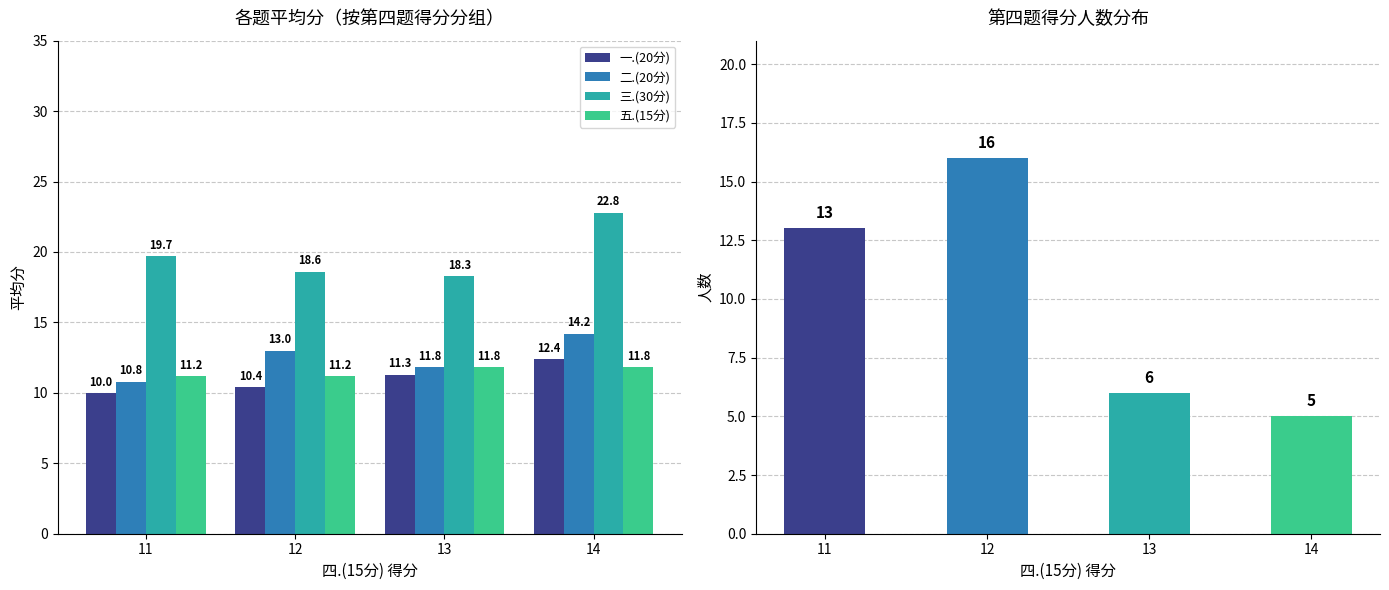

Rank the categories by 二.(20分) value from lowest to highest.

11, 13, 12, 14